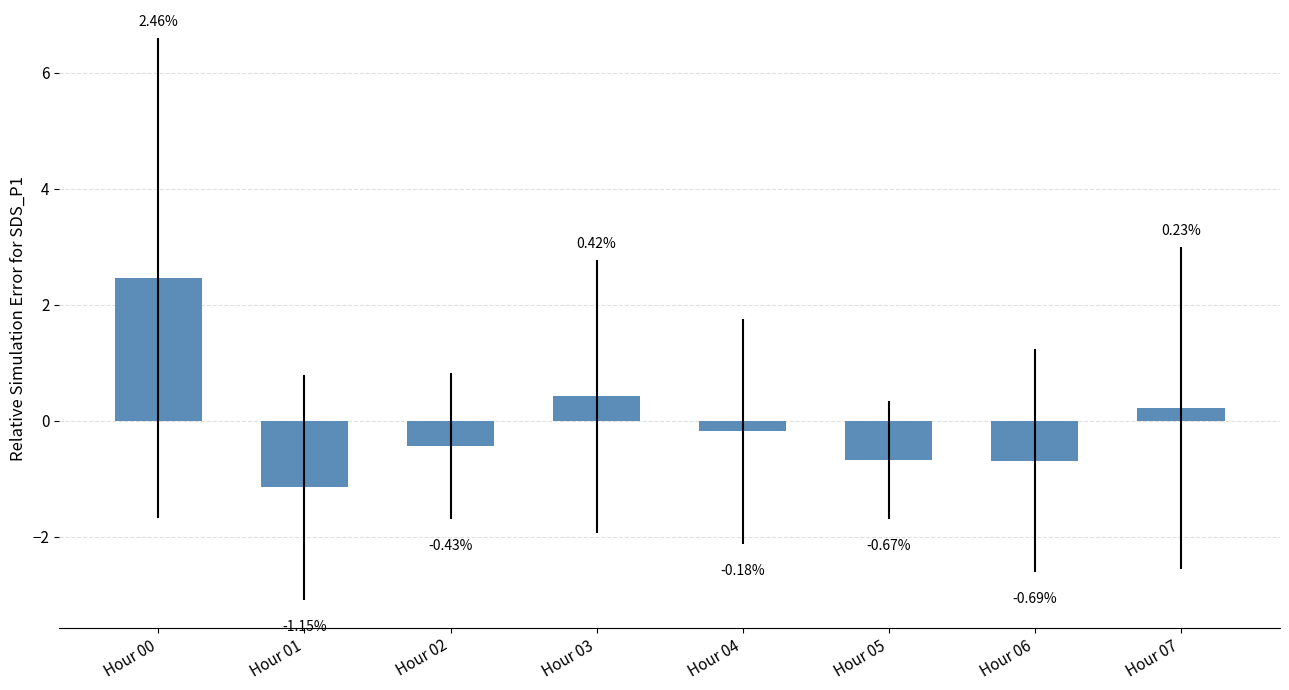

Rank the categories by value from highest to lowest.

Hour 00, Hour 03, Hour 07, Hour 04, Hour 02, Hour 05, Hour 06, Hour 01